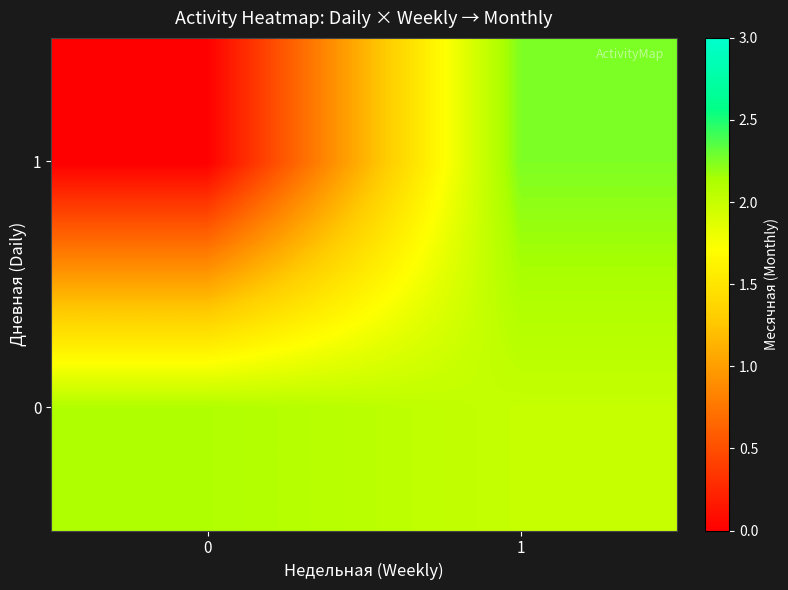

What is the spread (max minus min) of values at 0?

2.1